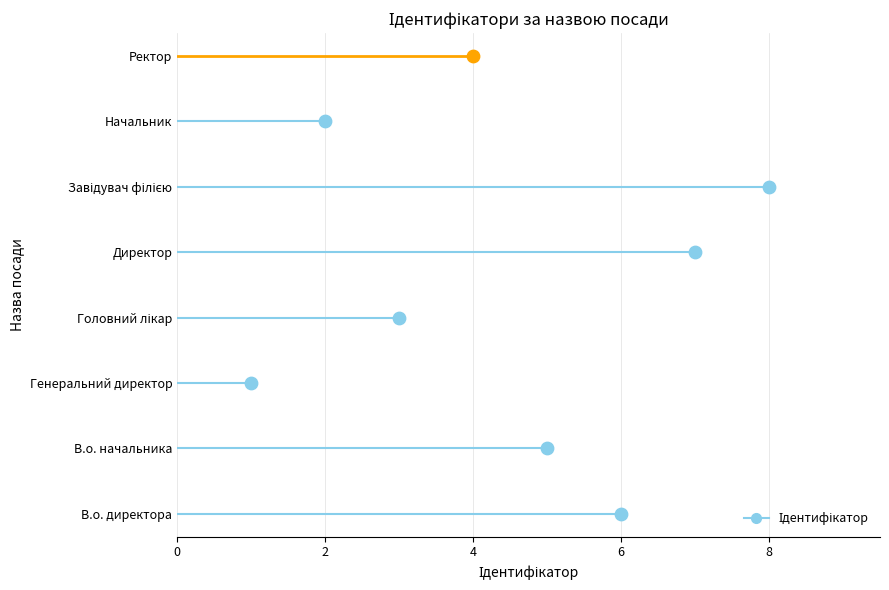

Which has a higher value, Завідувач філією or Ректор?

Завідувач філією